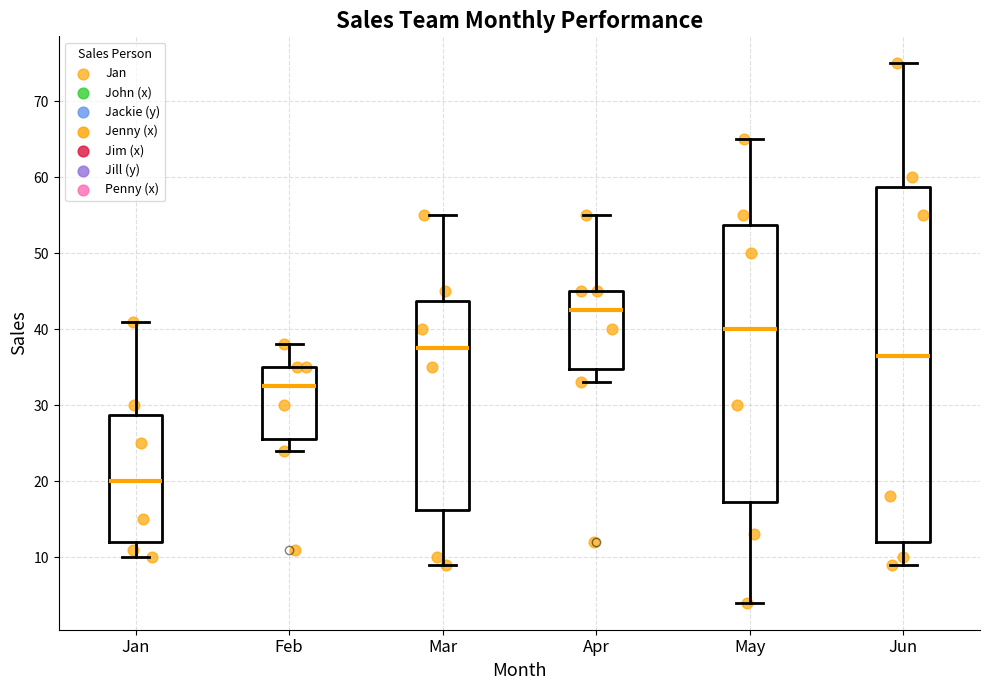

Which box is the tallest, from its lower edge to its upper edge?

Jun